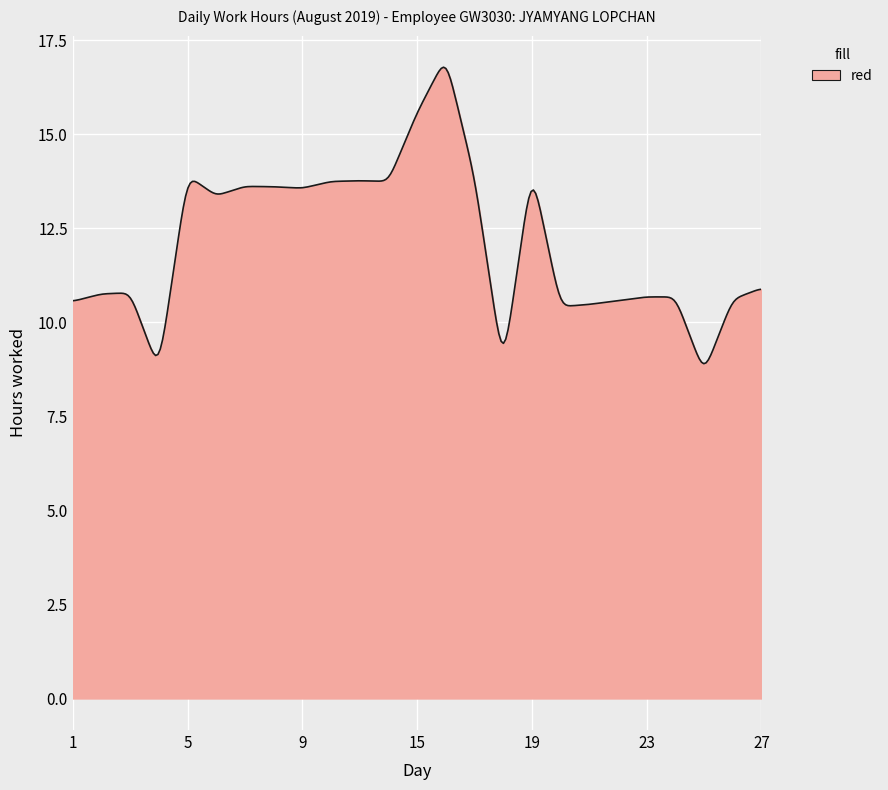

Count the number of data series in this chart.

1